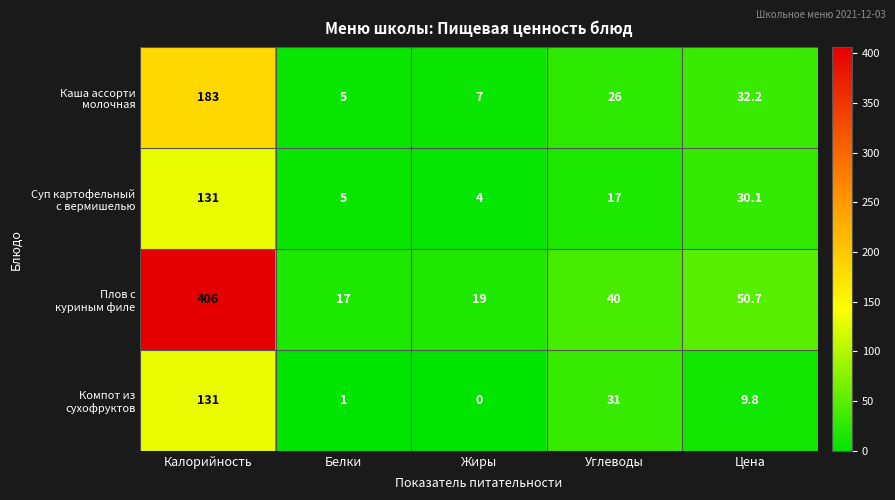

Which category has the lowest value across all series?

Жиры